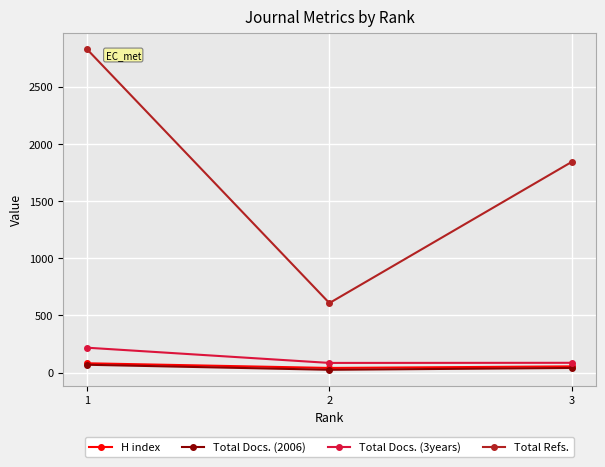

Which series has the widest spread of values?

Total Refs.